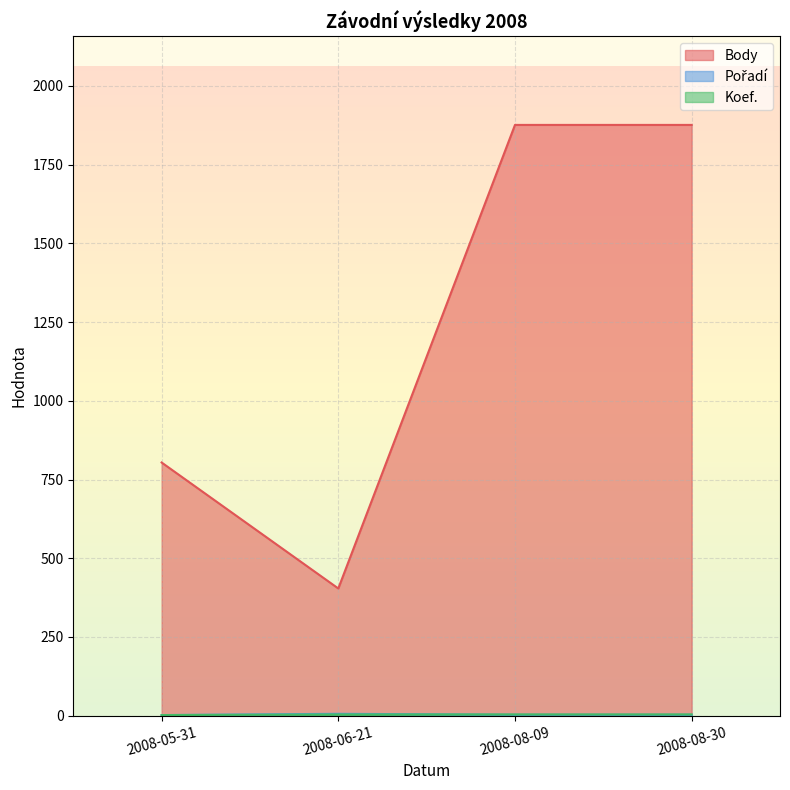

Where do Koef. and Pořadí first cross each other?

2008-06-21 and 2008-08-09